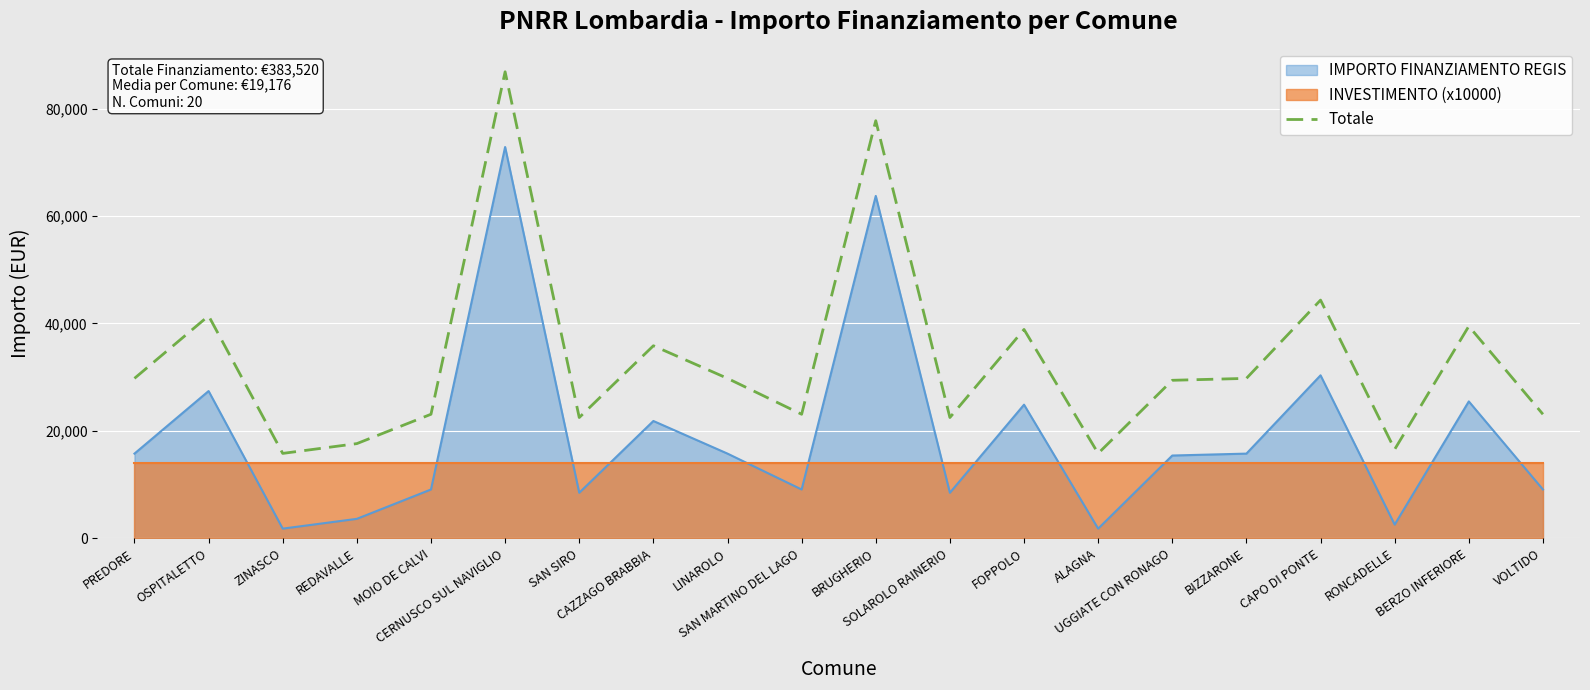

Reading left to right, extract all data points from this chart.

29782	41424	15821	17642	23105	86840	22498	35852	29782	23105	77735	22498	38887	15821	29426	29782	44350	16571	39494	23105